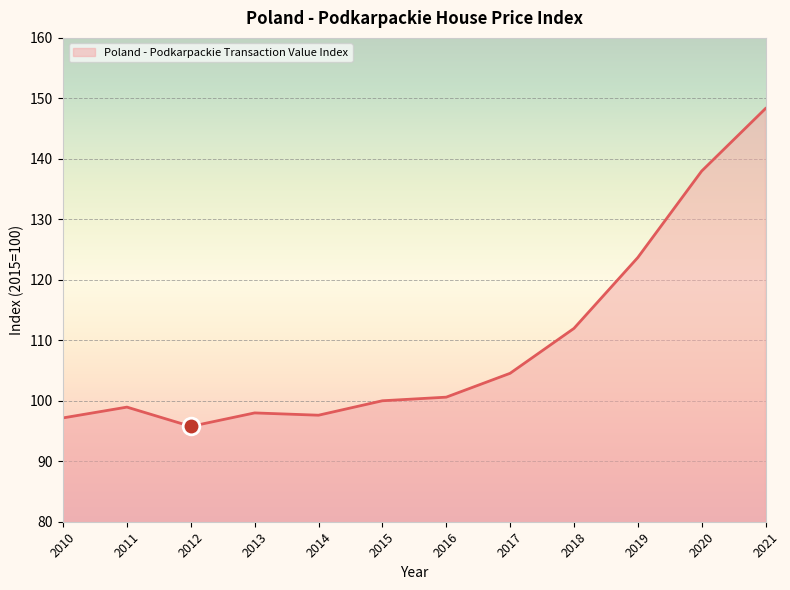

What is the difference between the values at 2018 and 2017?

7.4